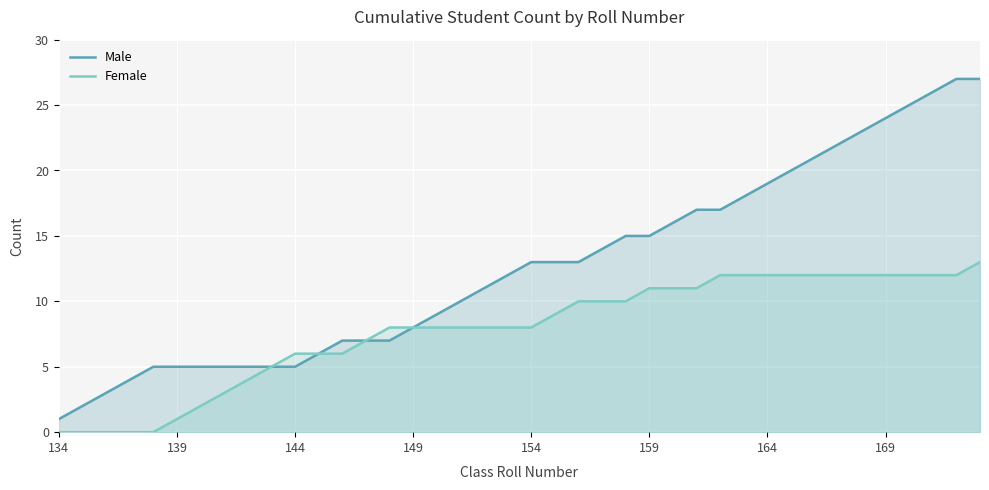

How many values in the Male series are below 13?

20